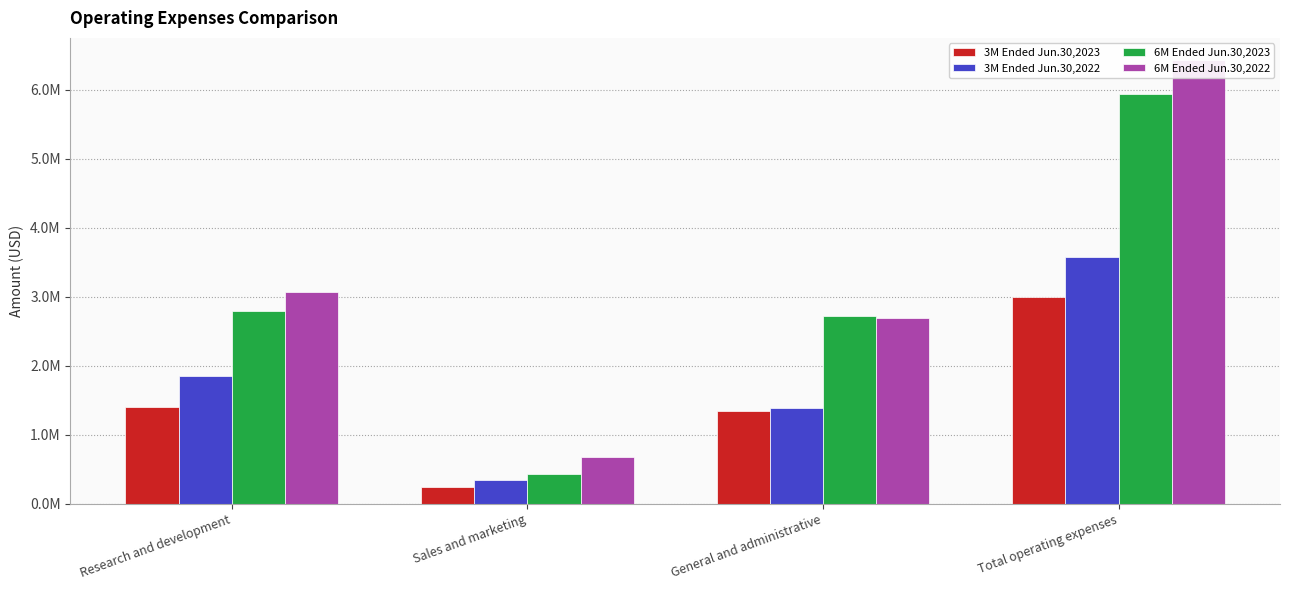

Rank the series at Sales and marketing from lowest to highest value.

3M Ended Jun.30,2023, 3M Ended Jun.30,2022, 6M Ended Jun.30,2023, 6M Ended Jun.30,2022